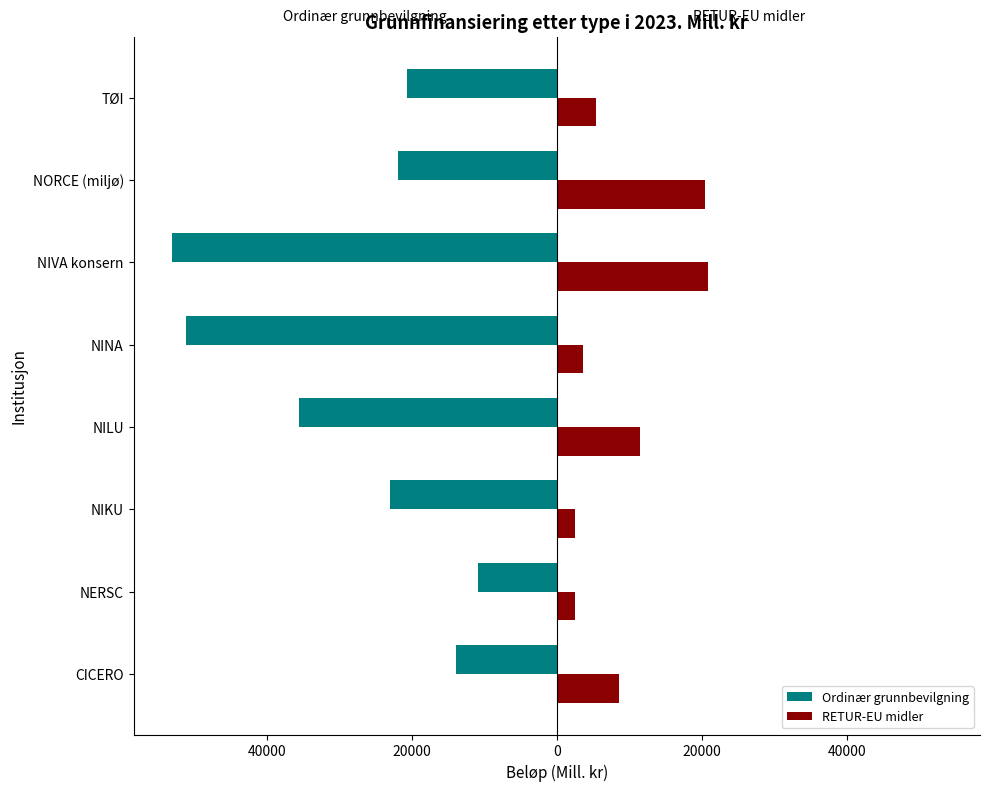

What are all the series names shown in the legend?

Ordinær grunnbevilgning, RETUR-EU midler